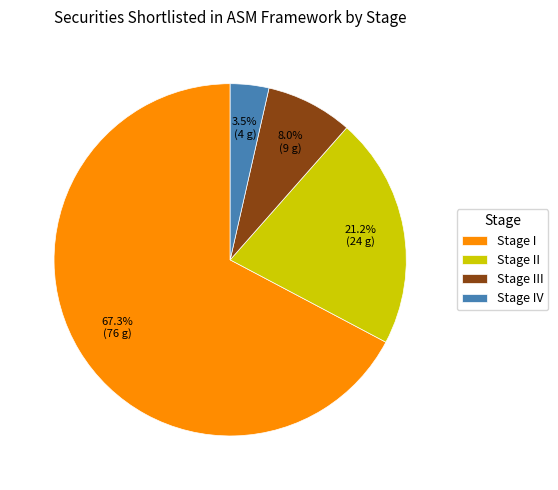

Count the number of slices in the pie.

4